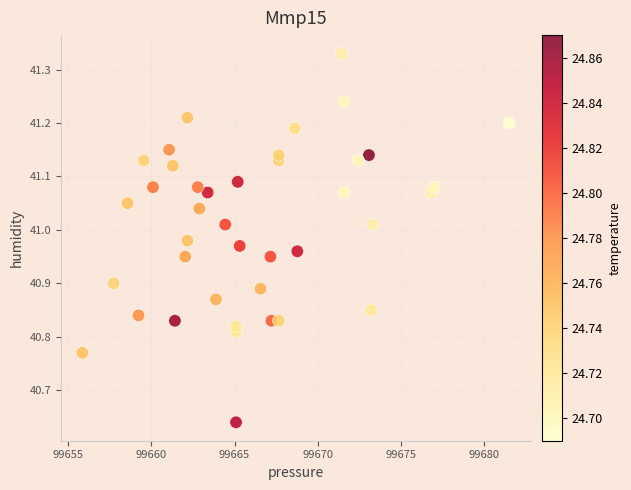

What is the range of Y values (max minus min)?

0.7